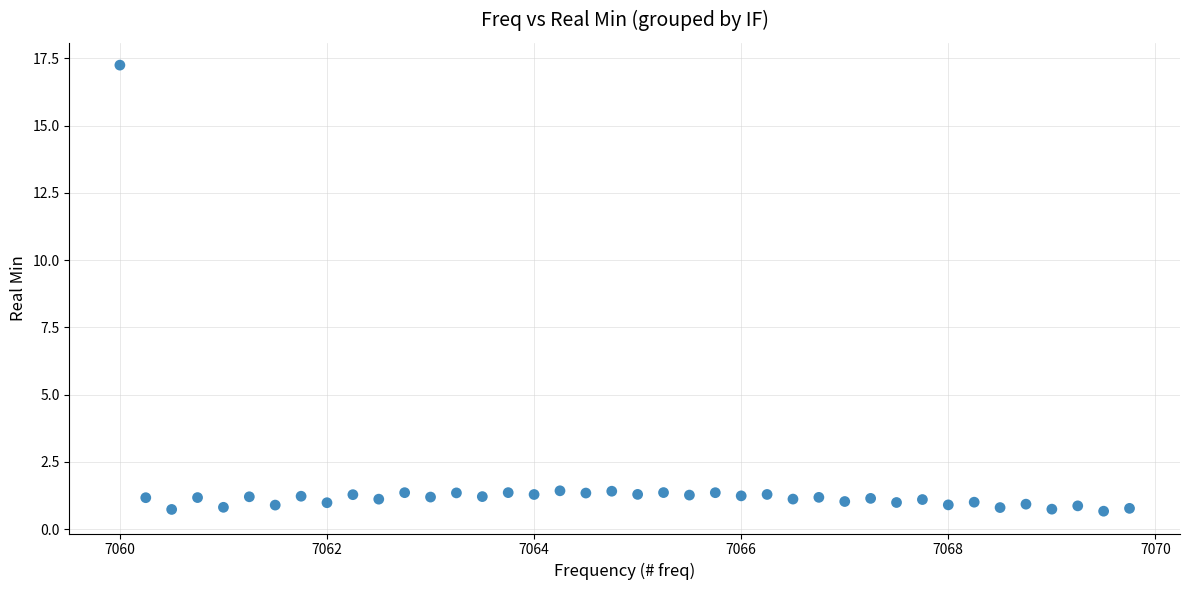

What is the range of Y values (max minus min)?

16.6